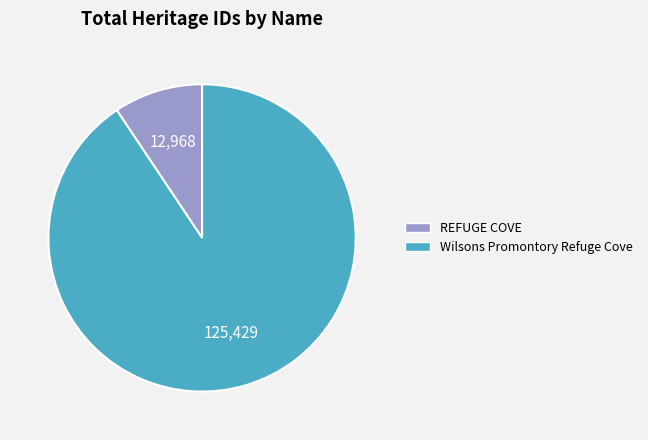

Does REFUGE COVE represent more than half of the total?

No